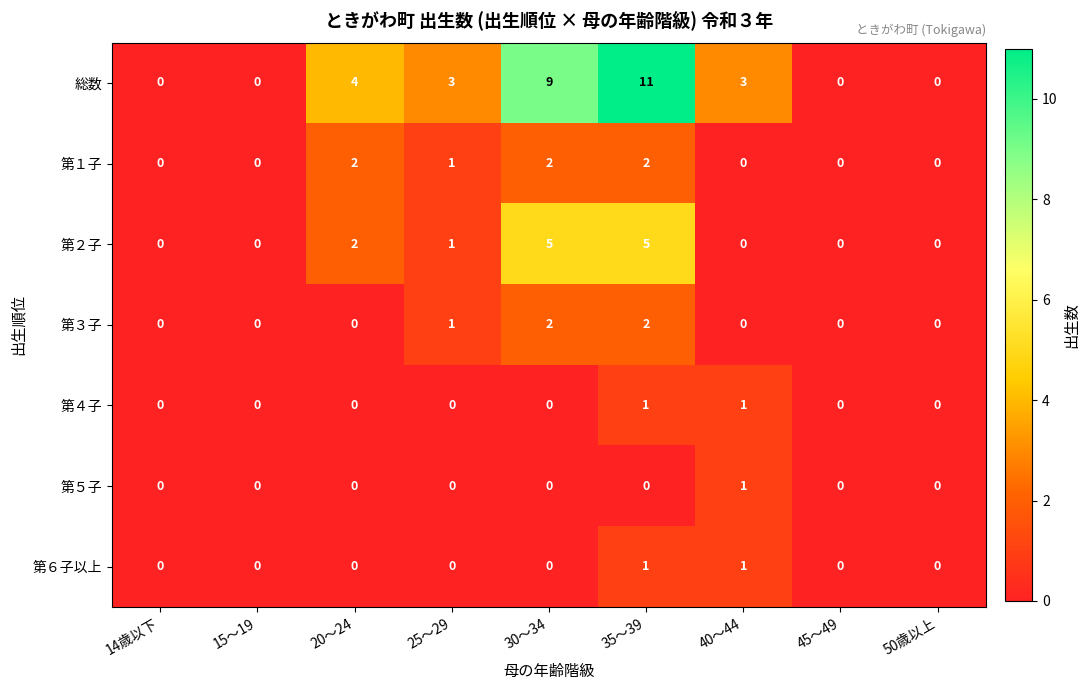

Which series has the largest range (max minus min)?

総数